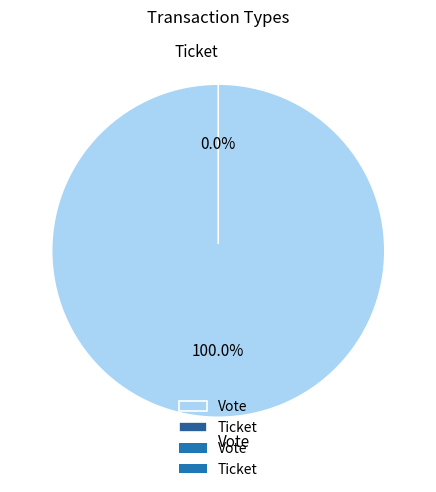

Which category has the smallest portion of the pie?

Ticket